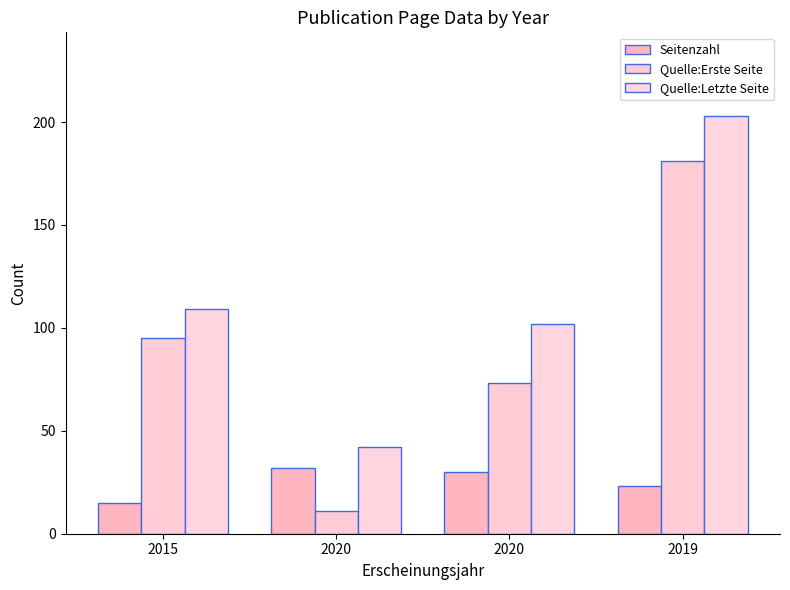

What is the label of the 4th bar from the left?

2019